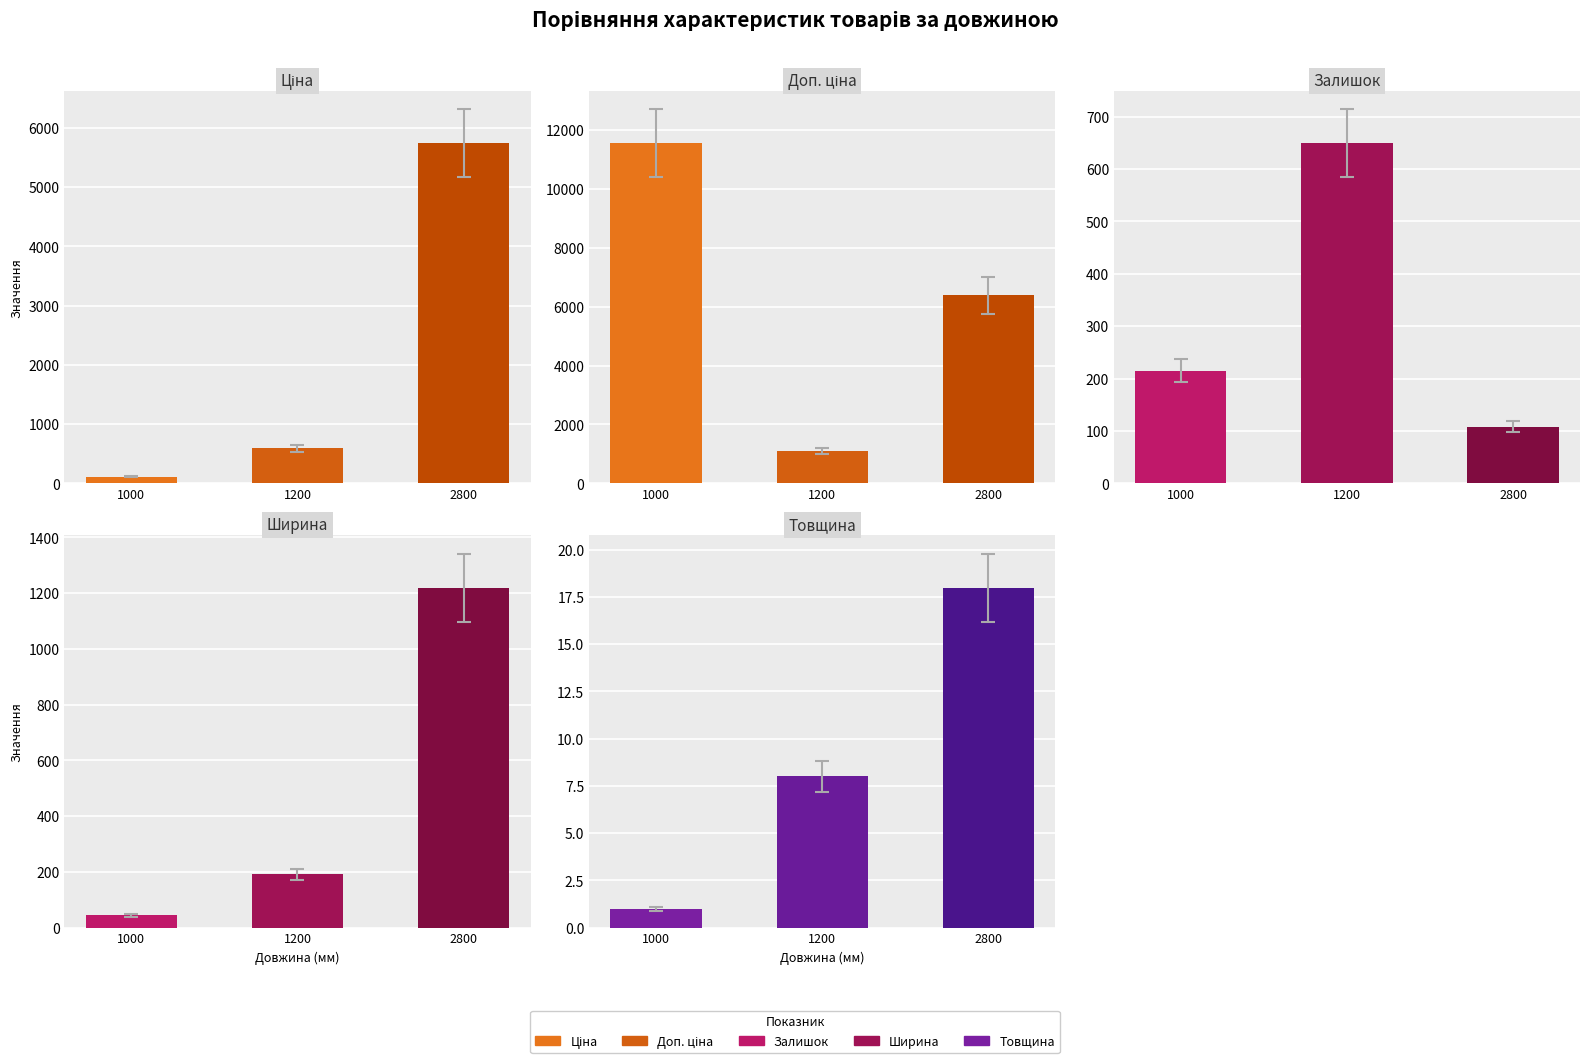

Which series has the widest spread of values?

Доп. ціна